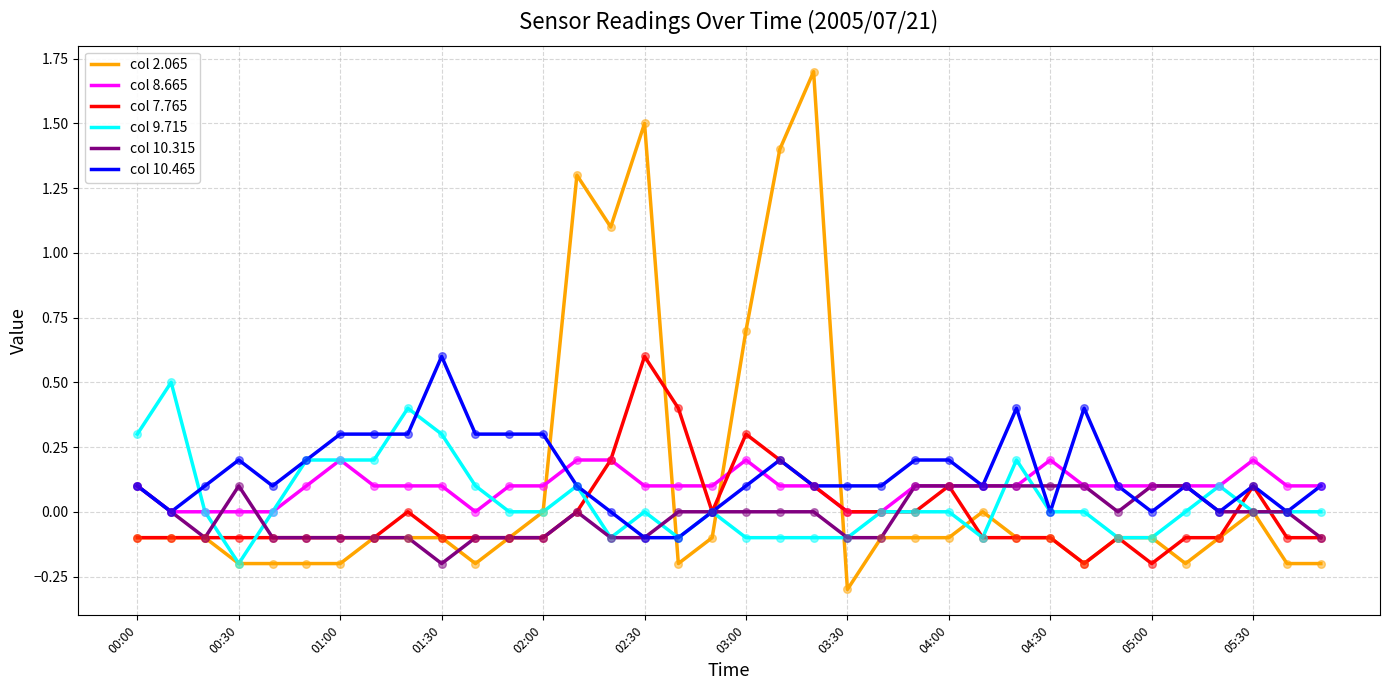

Which series has the largest range (max minus min)?

col 2.065